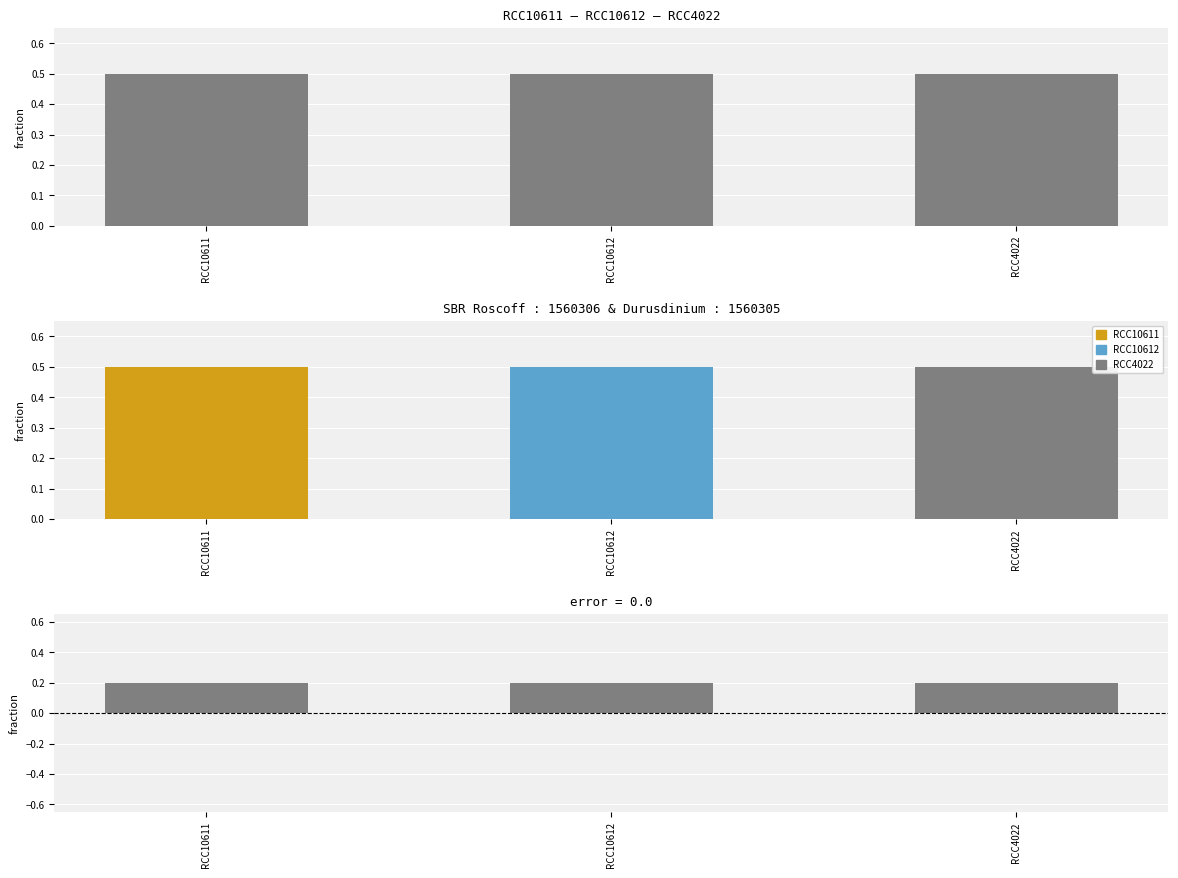

What position from the left is RCC10612?

2